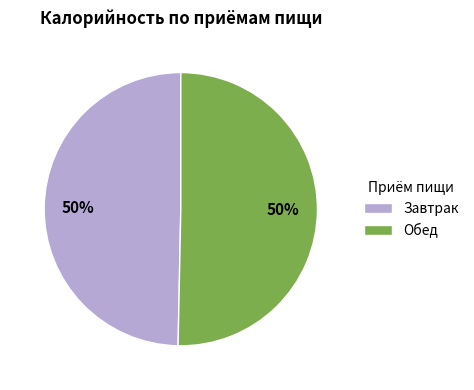

What is the ratio of the value at Обед to the value at Завтрак?

1.0